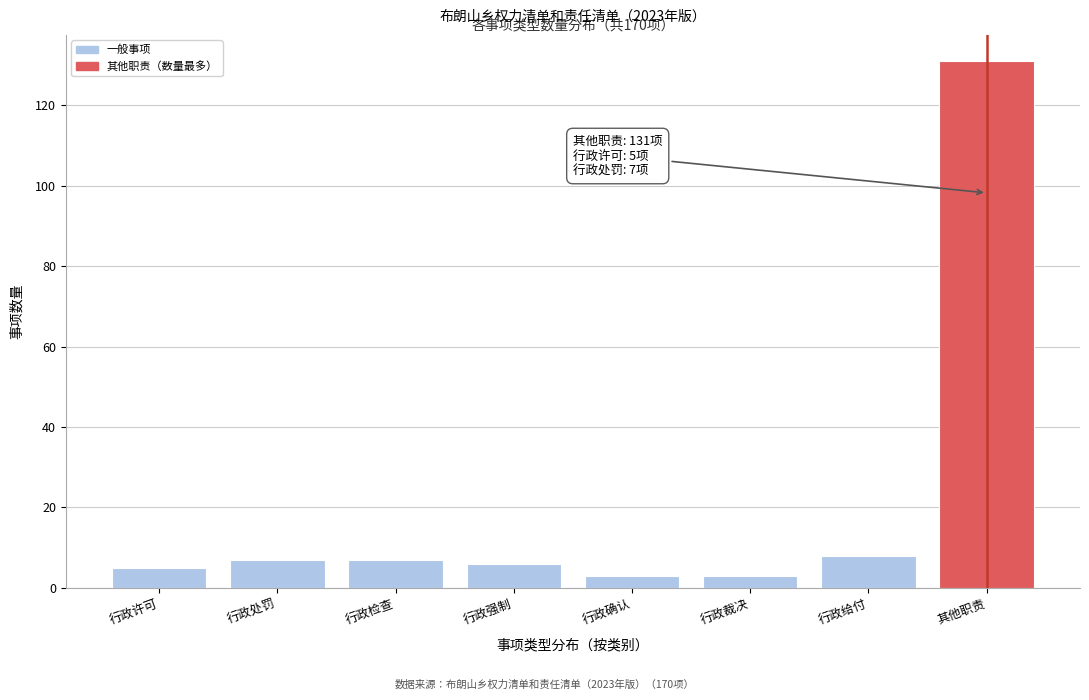

Reading right to left, transcribe all the data shown in this chart.

其他职责=131	行政给付=8	行政裁决=3	行政确认=3	行政强制=6	行政检查=7	行政处罚=7	行政许可=5